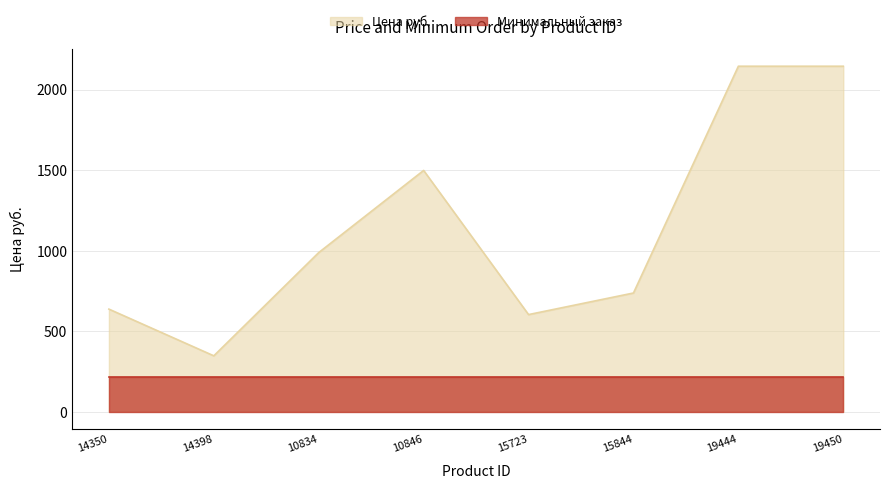

What is the smallest value displayed?

214.5